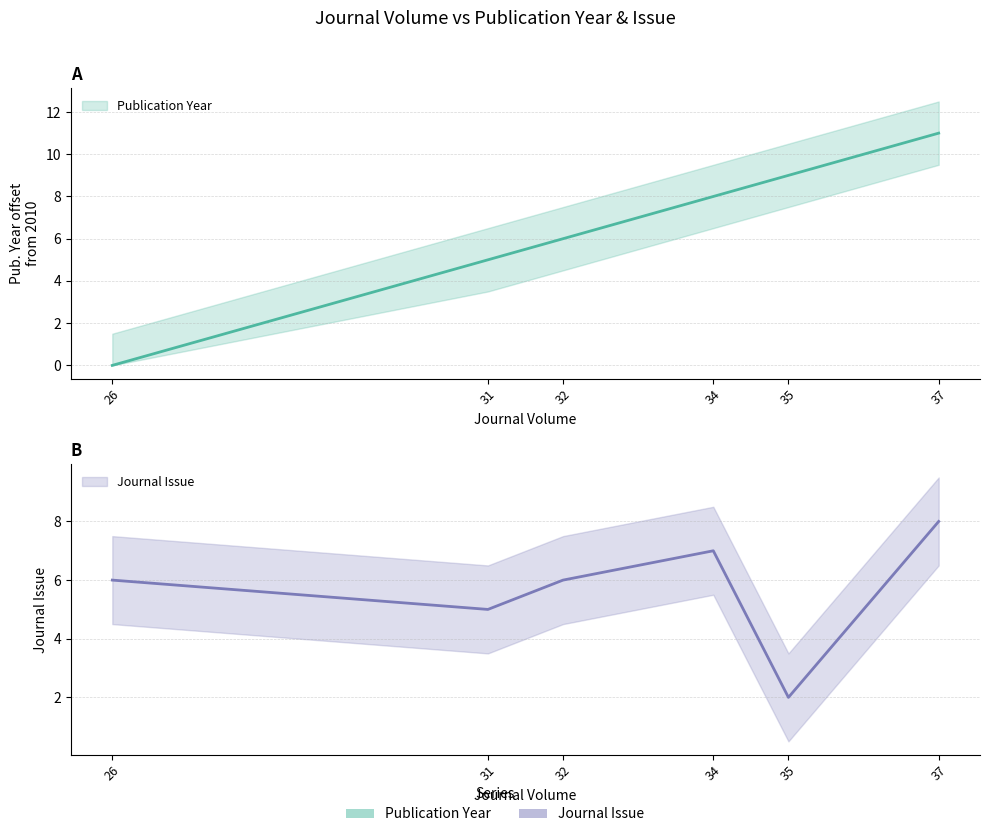

What is the maximum value for Publication Year?

11